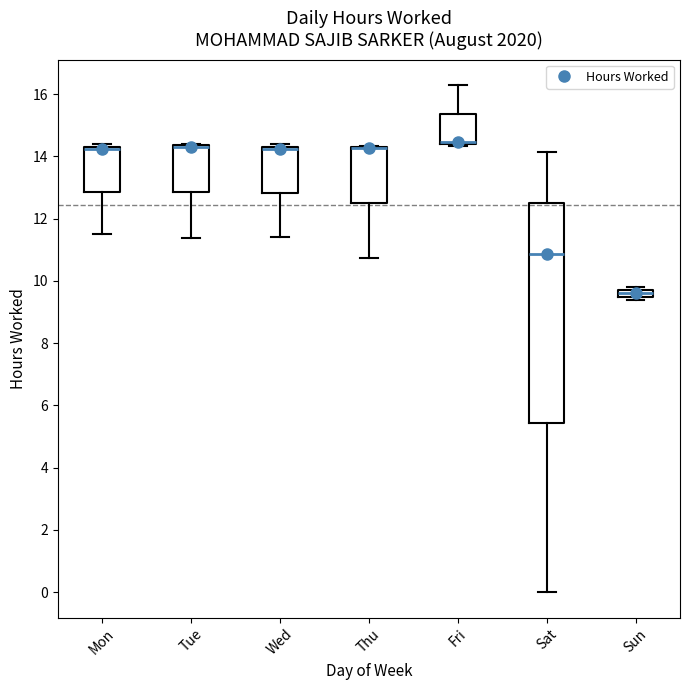

Where is the upper edge of the box for Fri on the y-axis? The values are not printed on the chart, so give them approximately, as read against the axis.

15.4